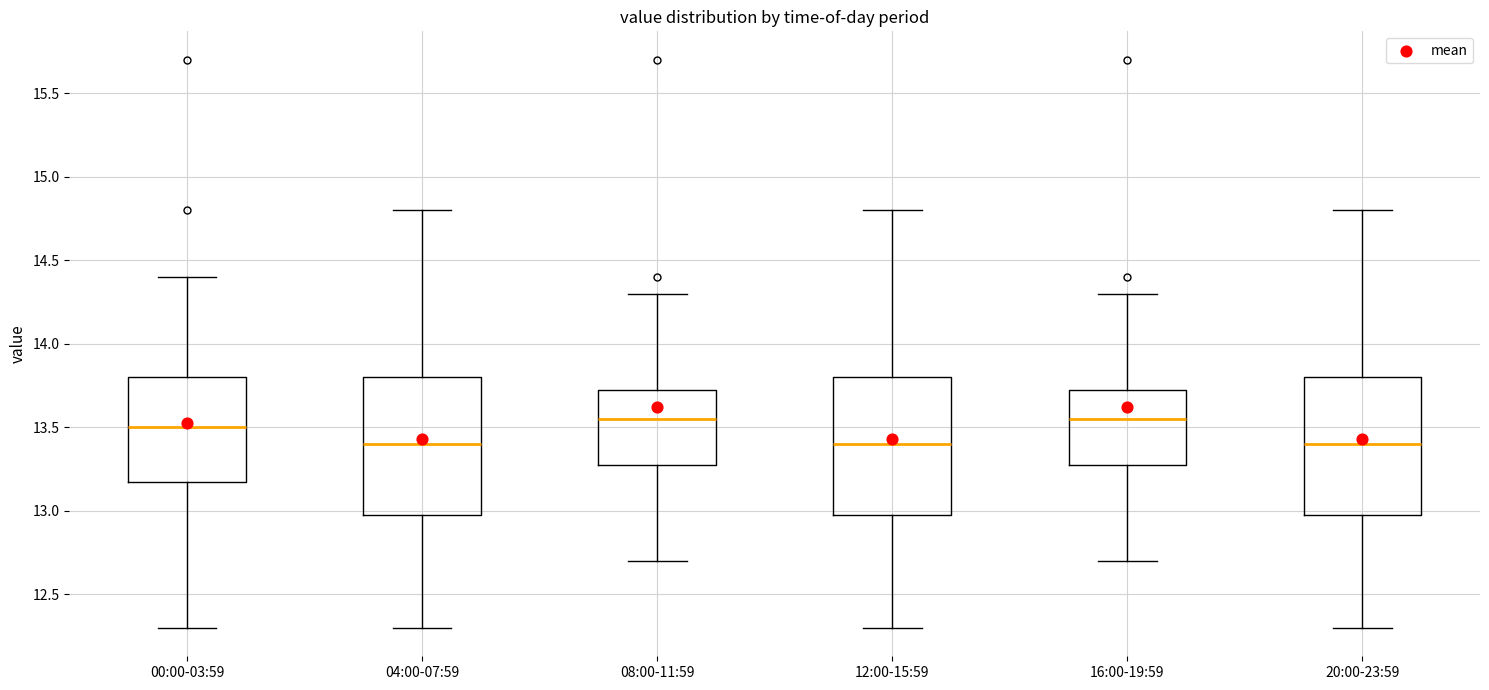

Where is the upper edge of the box for 00:00-03:59 on the y-axis? The values are not printed on the chart, so give them approximately, as read against the axis.

13.80